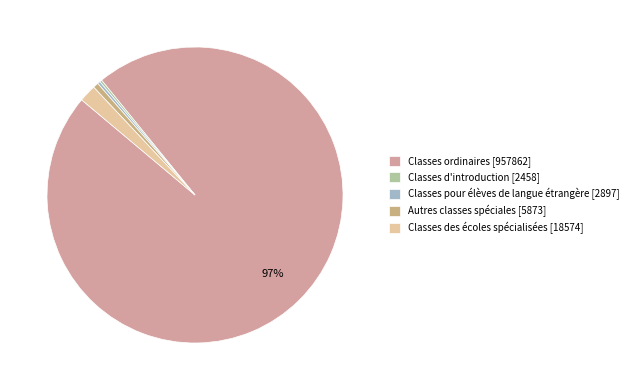

Does Autres classes spéciales account for over 50% of the chart?

No